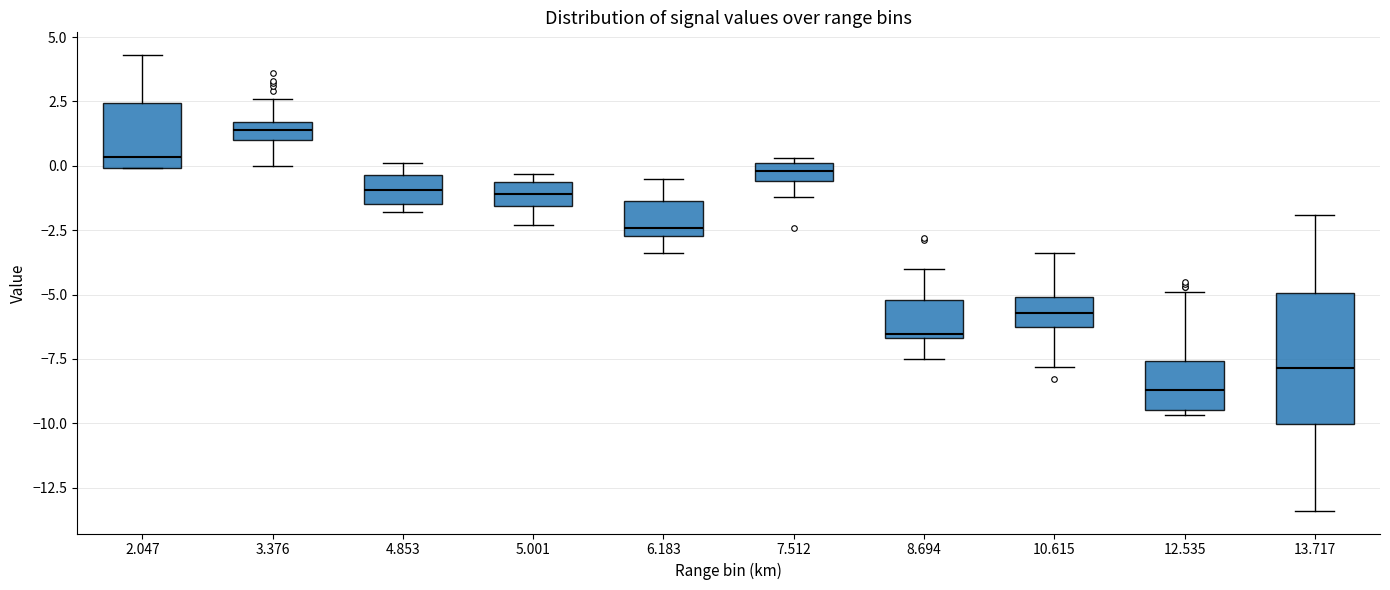

Where does the upper whisker of the box at x = 6.183 end on the y-axis? The values are not printed on the chart, so give them approximately, as read against the axis.

-0.5